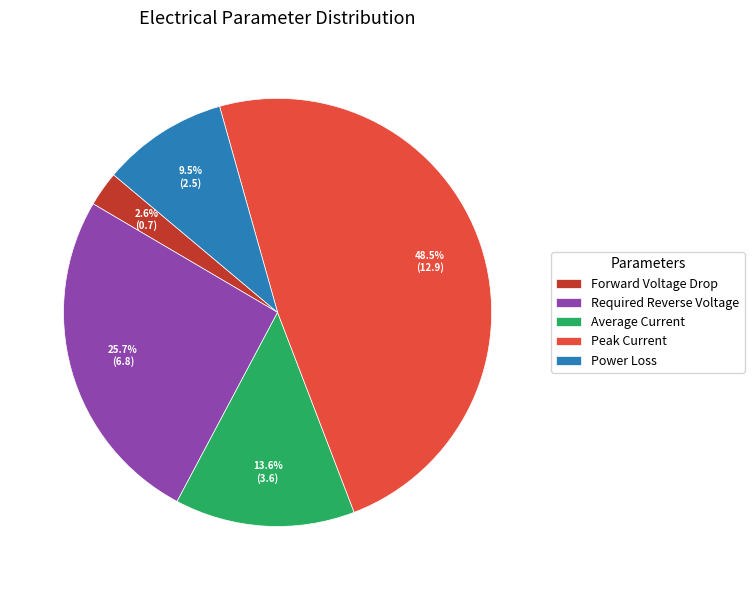

Is the sum of Required Reverse Voltage and Forward Voltage Drop greater than half?

No